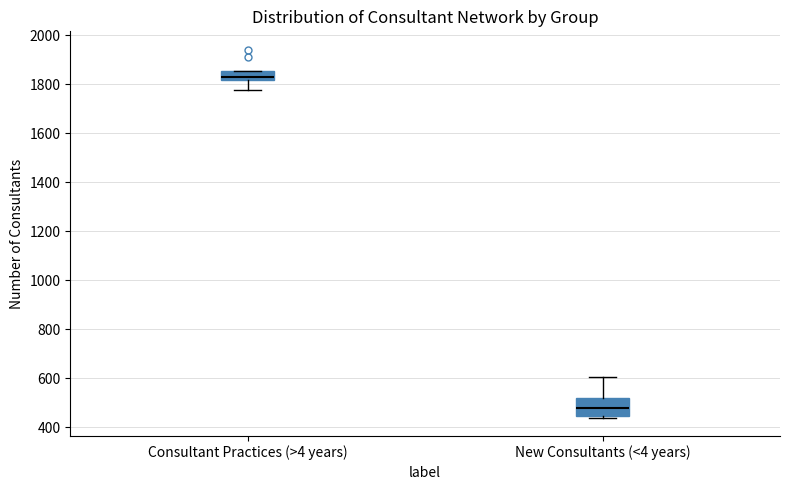

Reading left to right, transcribe this box plot: for each box, give where its median line is, the range the box spans, and where its two whiskers end, as read against the y-axis. The values are not printed on the chart, so give them approximately, as read against the axis.

Consultant Practices (>4 years): median 1840, box 1820 to 1860, whiskers 1780 to 1860
New Consultants (<4 years): median 480, box 440 to 520, whiskers 440 to 600